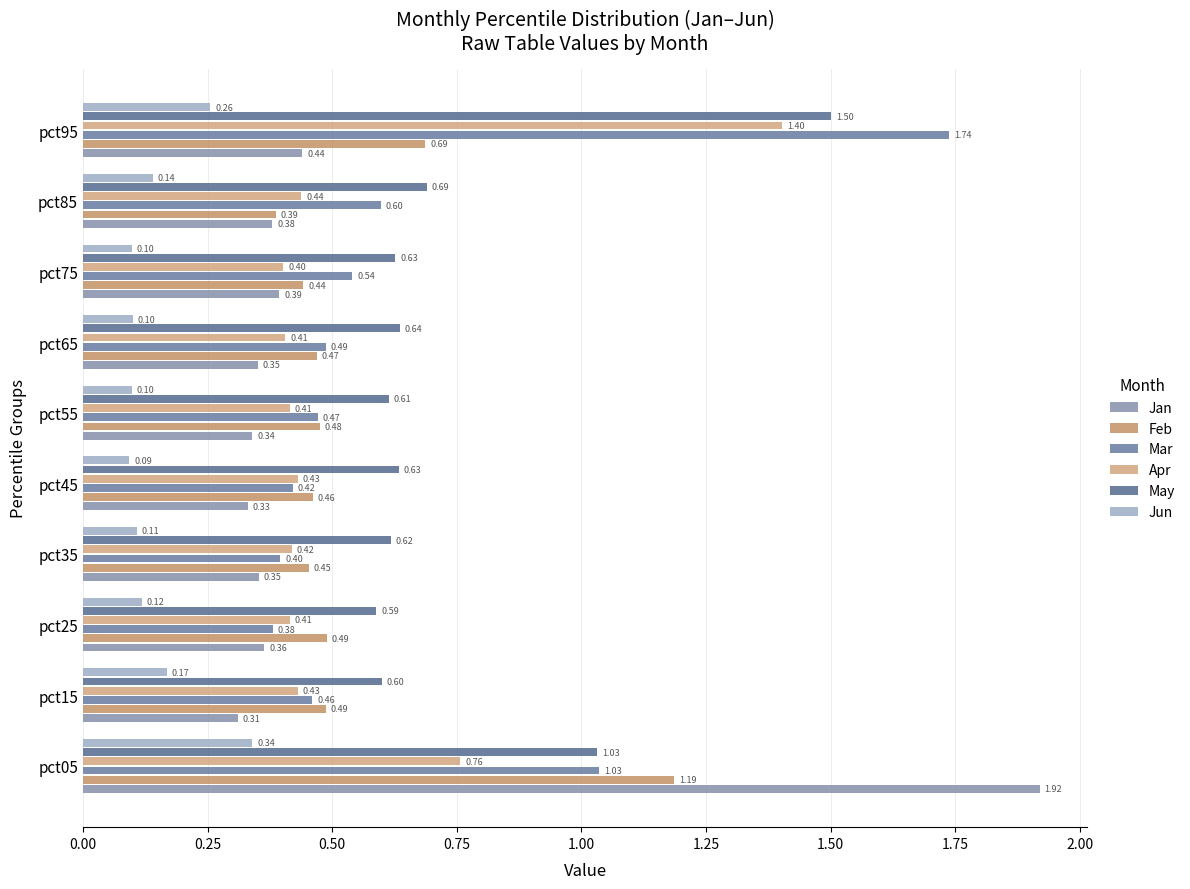

What is the sum of all Jan values?

5.2